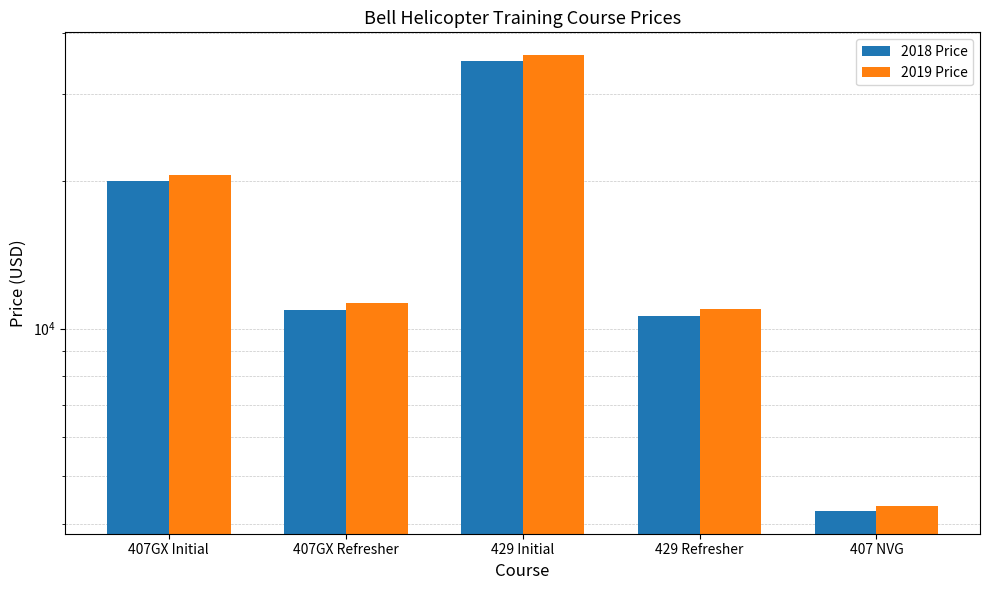

Reading right to left, what are all the values shown in this chart?

2018 Price: 407 NVG=4250	429 Refresher=10600	429 Initial=35000	407GX Refresher=10900	407GX Initial=19950
2019 Price: 407 NVG=4350	429 Refresher=10950	429 Initial=36050	407GX Refresher=11250	407GX Initial=20550